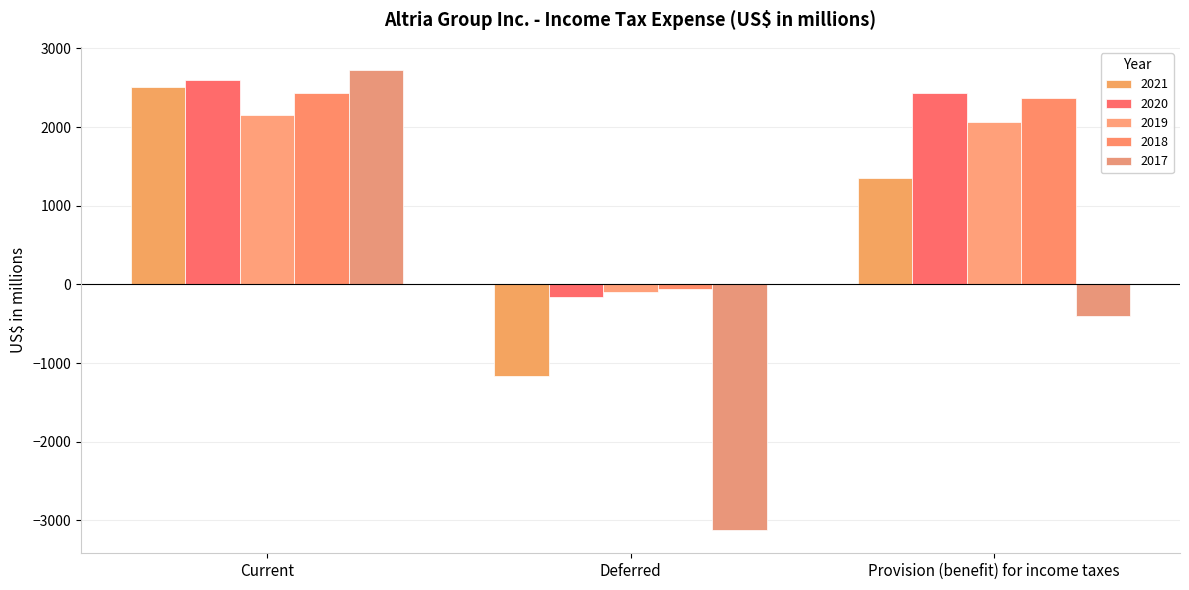

Is it true that 2021 equals 2509 at Current?

True